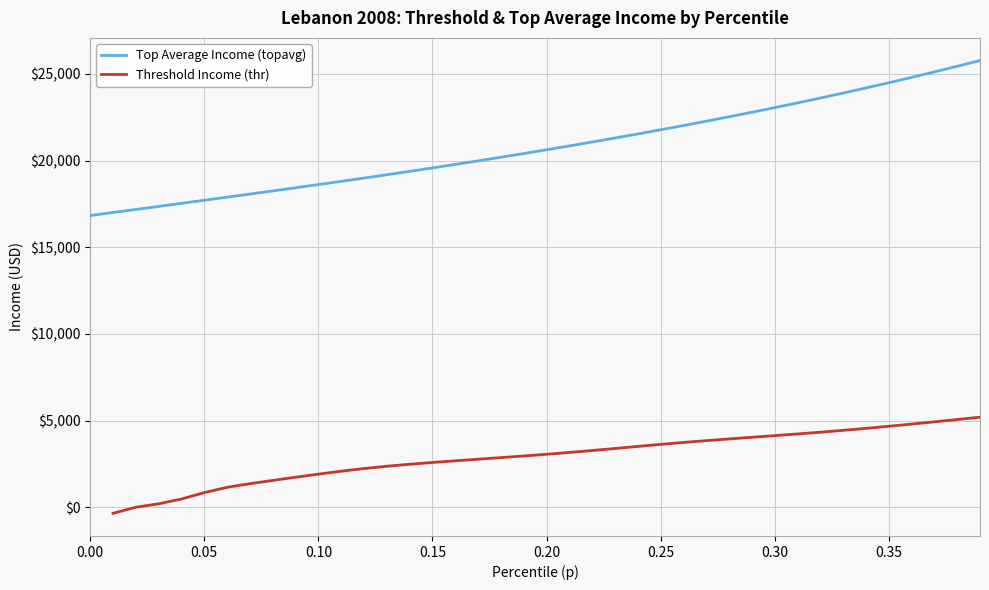

True or false: Threshold Income (thr) has more than 2 points higher than both neighbors.

False